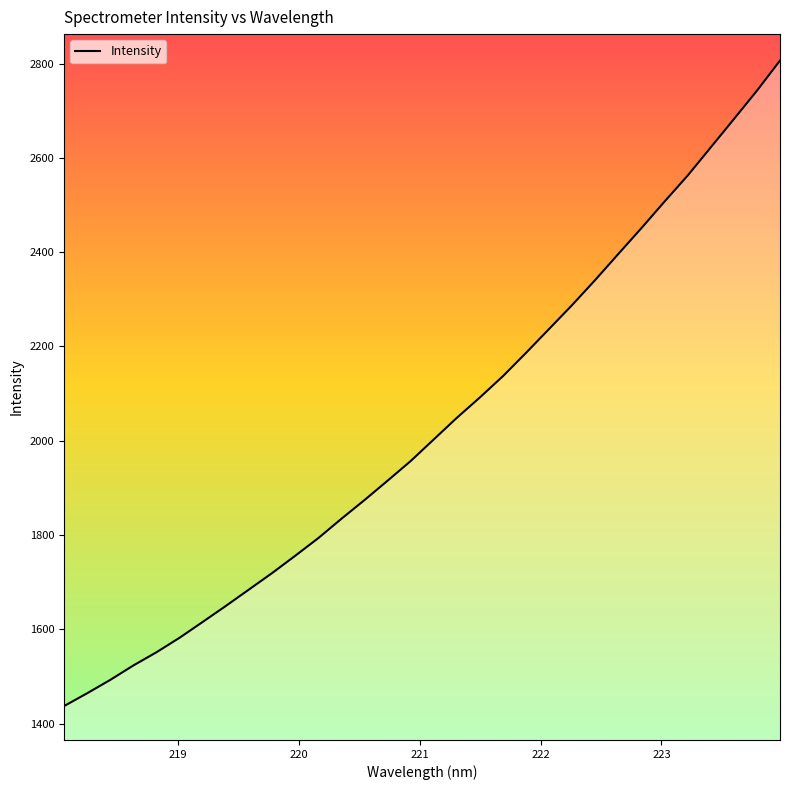

What is the smallest value displayed?

1437.3